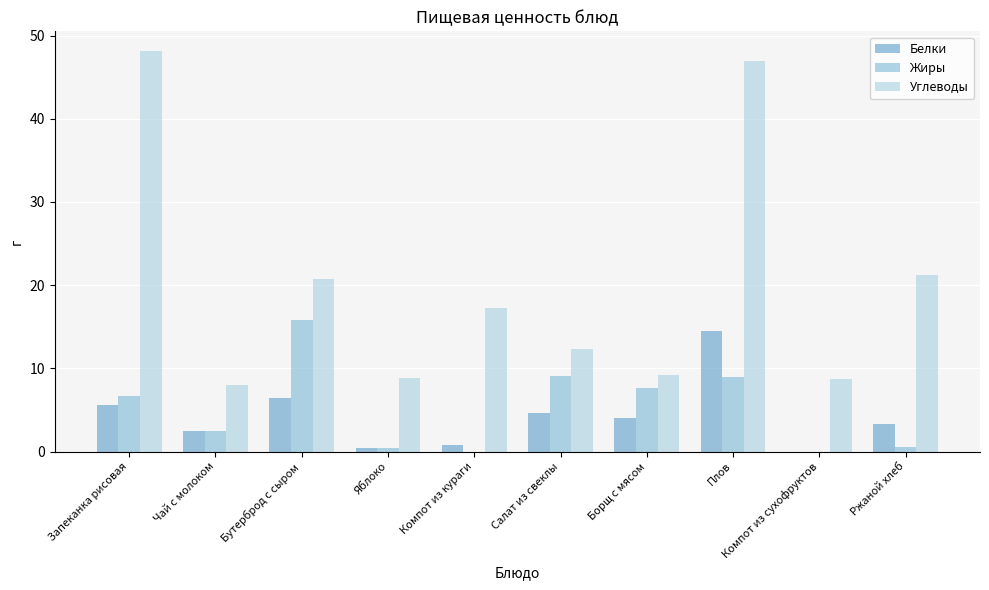

What is the total value across all series at Борщ с мясом?

21.0